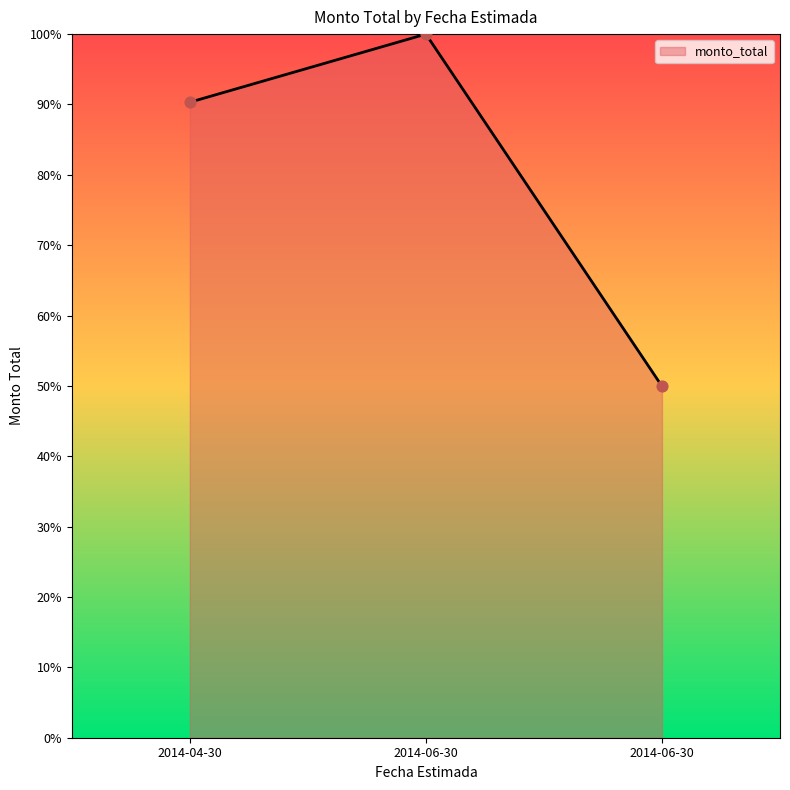

Between 2014-04-30 and 2014-06-30, which is larger?

2014-06-30